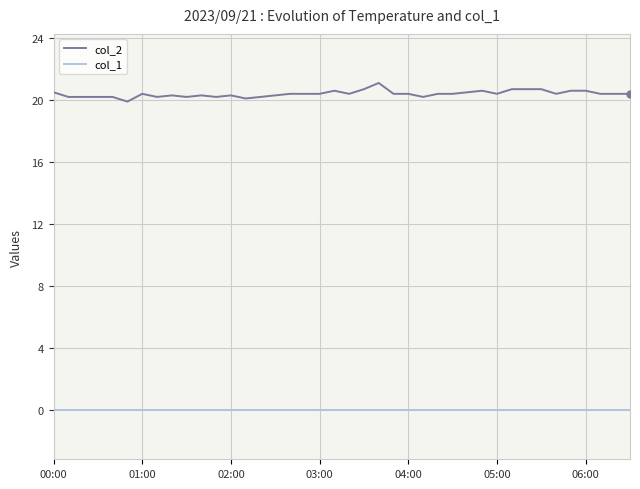

What is the minimum value for col_2?

19.9